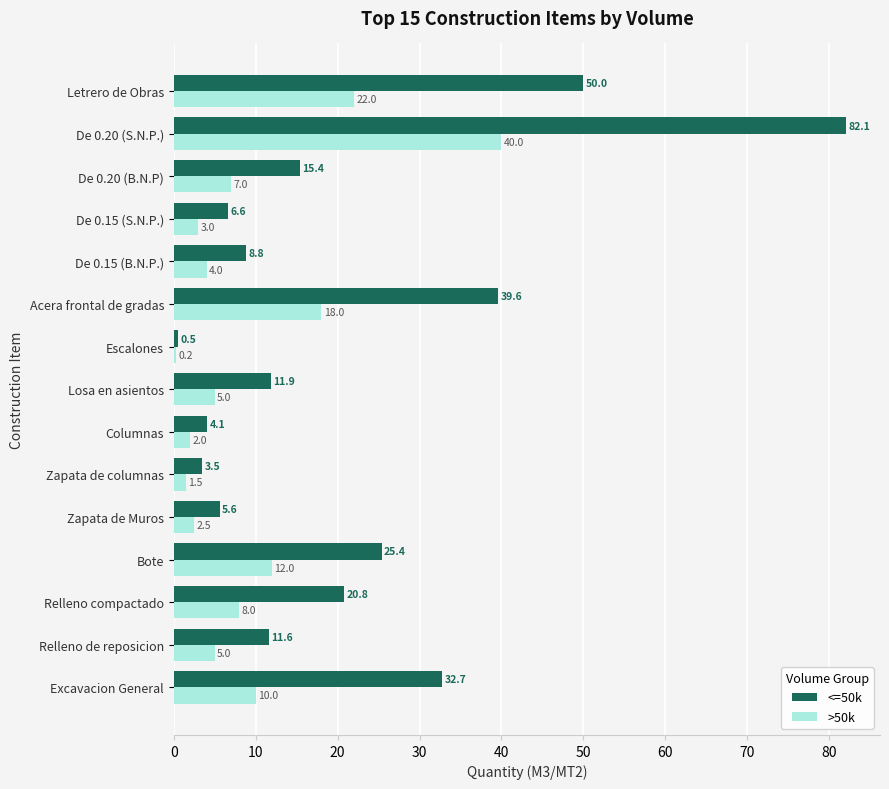

What is the maximum value shown in the chart?

82.1